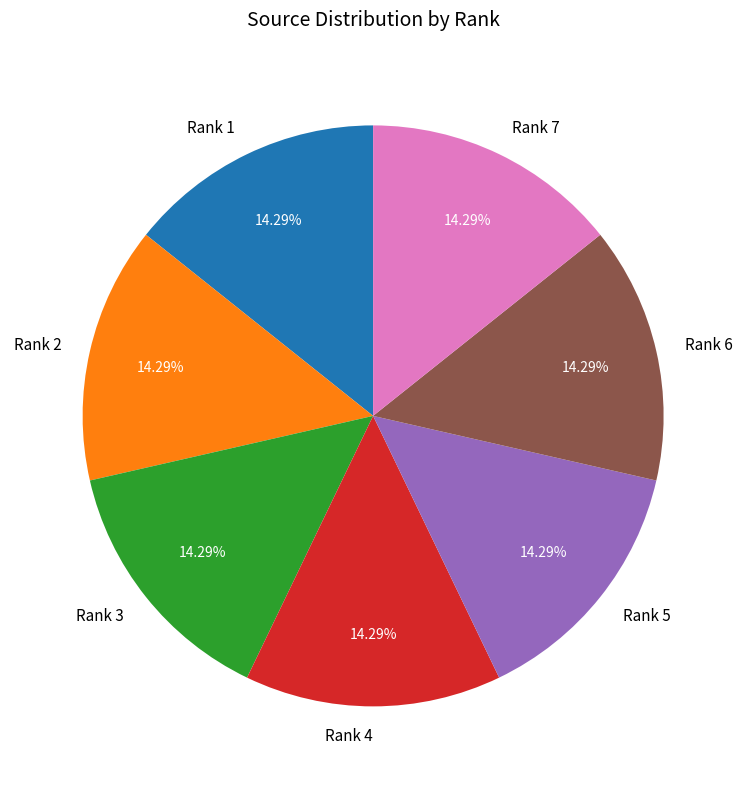

To the nearest percent, what portion does Rank 5 represent?

14%